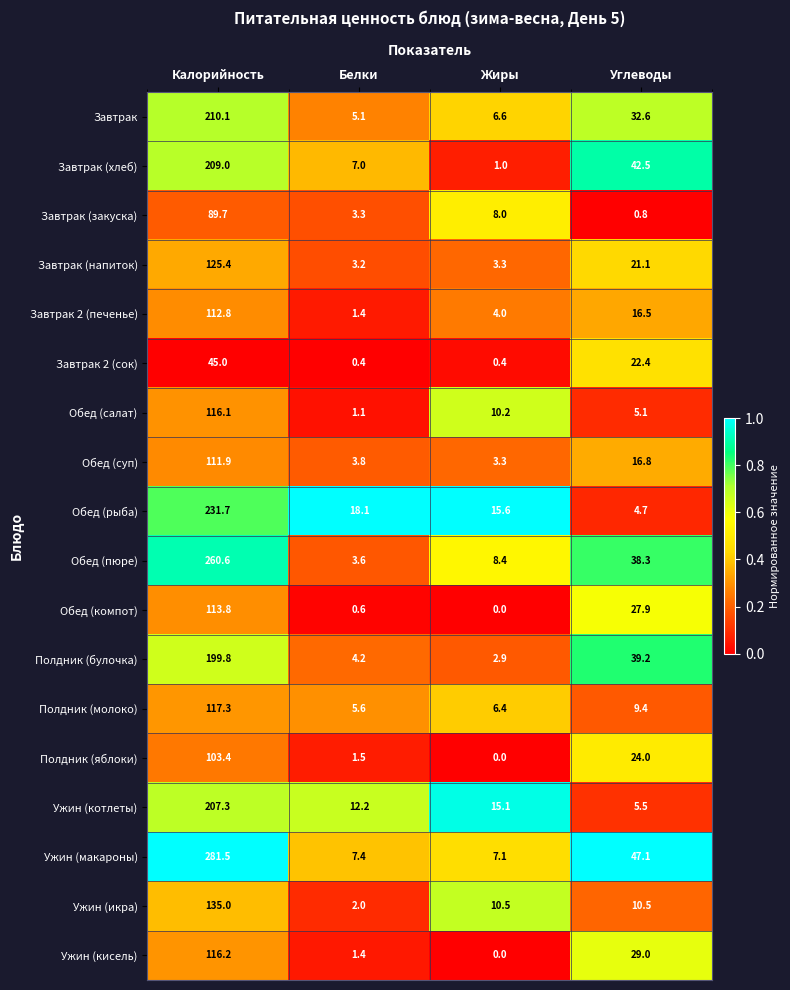

Where does the Обед (салат) series first go above 10?

Калорийность